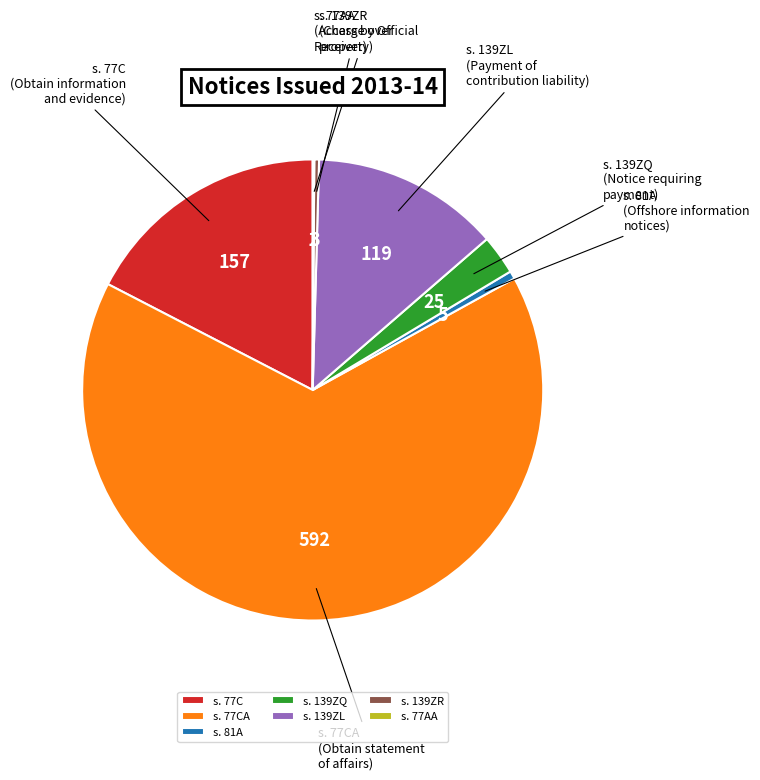

Which category has the biggest portion of the pie?

s. 77CA